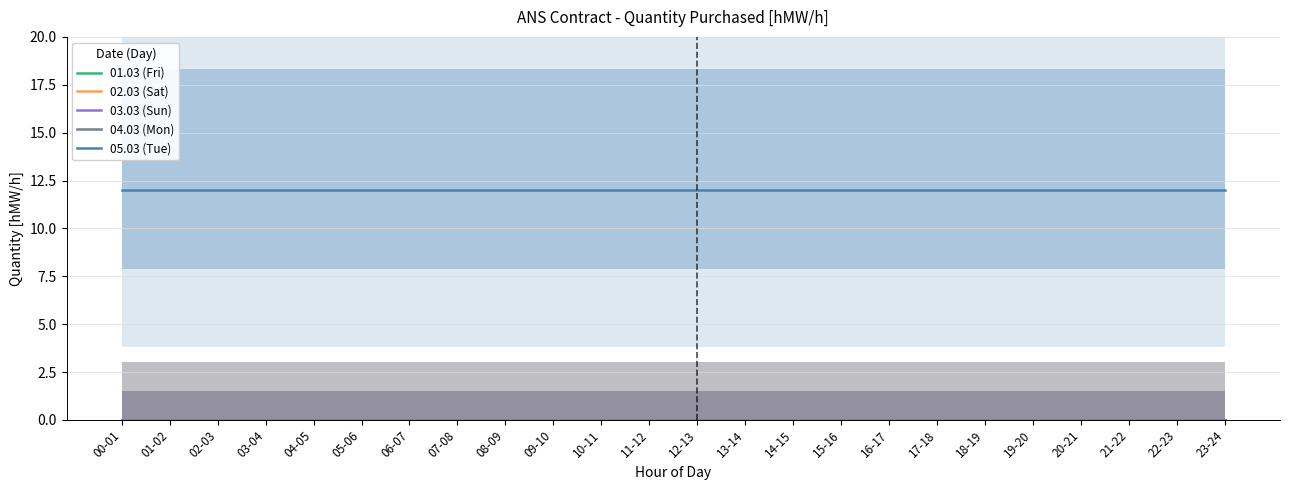

At how many categories does at least one series exceed 8?

24